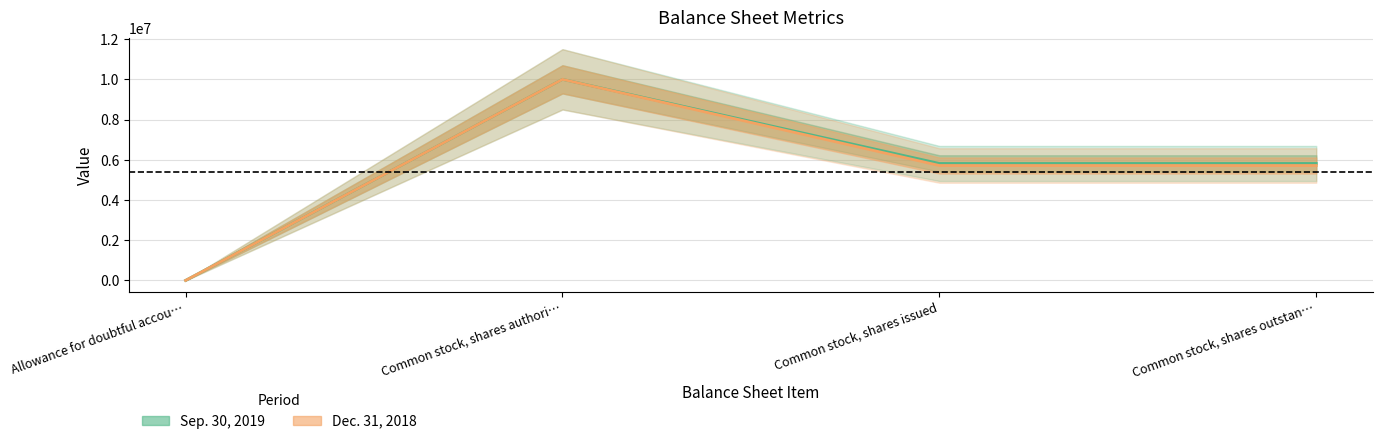

What is the lowest value of the Dec. 31, 2018 series?

100